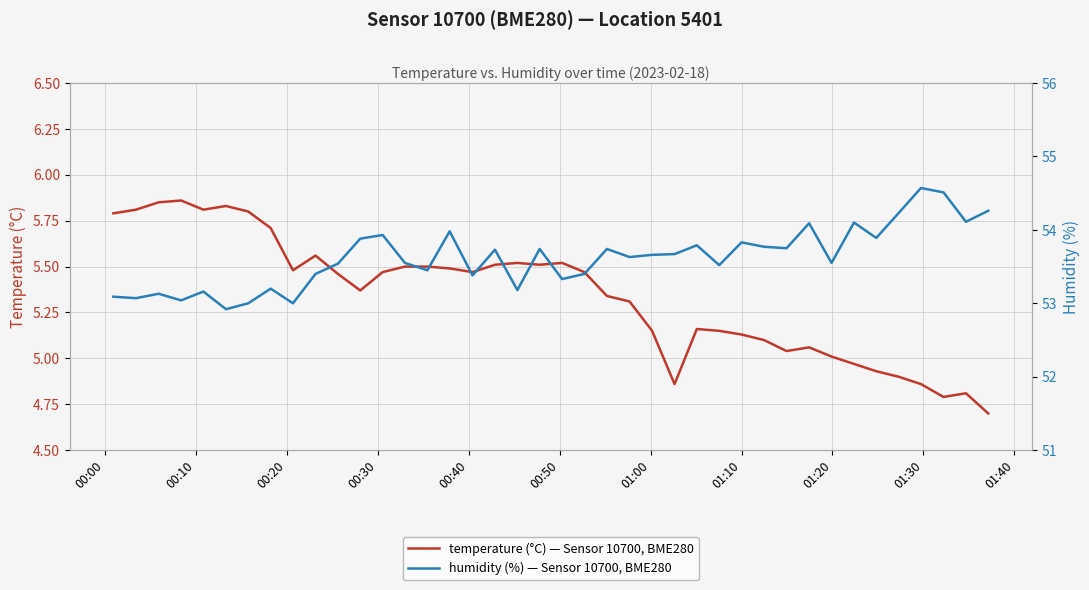

True or false: temperature (°C) — Sensor 10700, BME280 and humidity (%) — Sensor 10700, BME280 cross at least once.

False